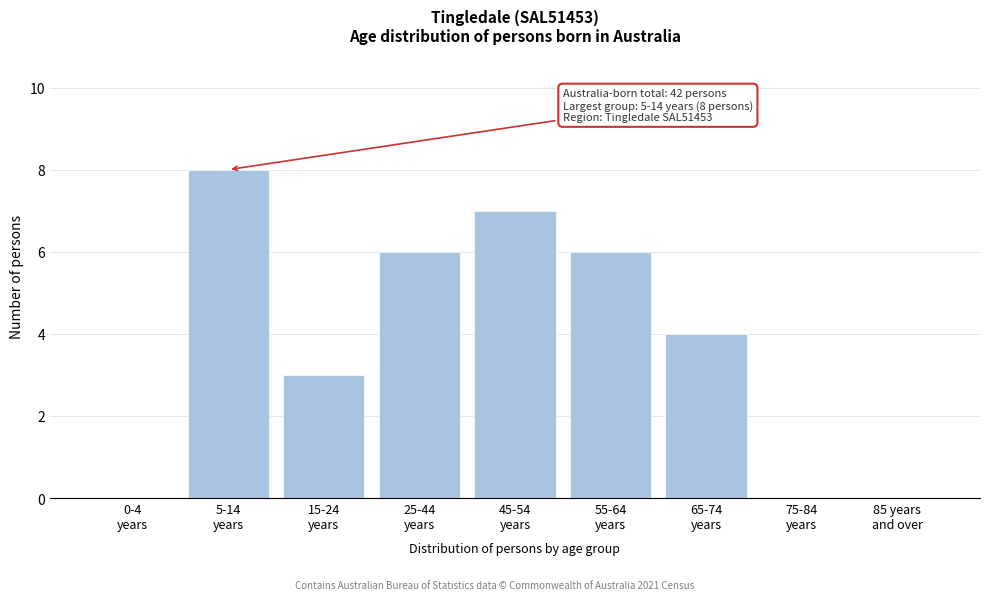

What is the sum of all values?

34